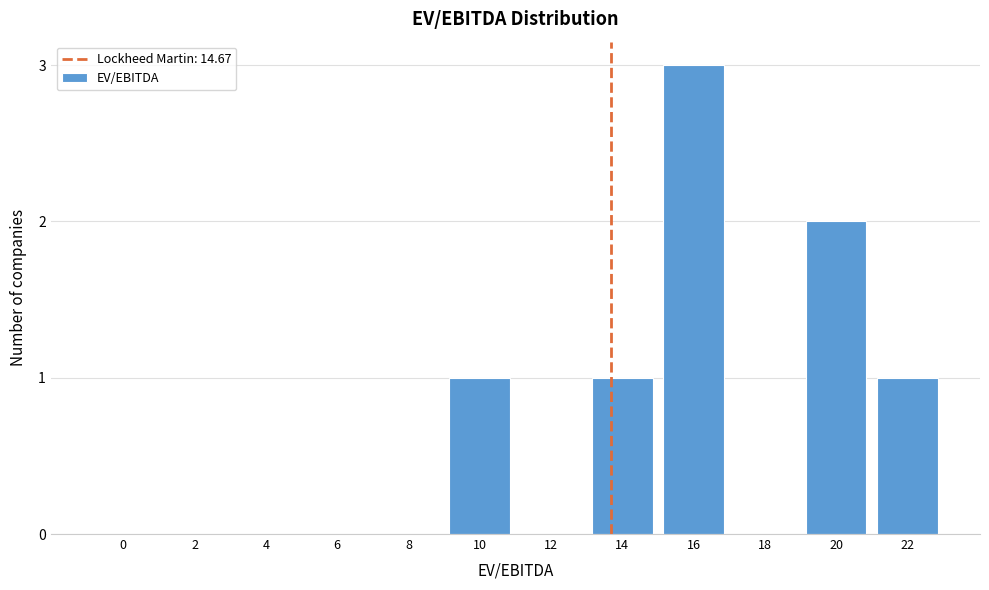

Reading right to left, transcribe all the data shown in this chart.

22=1	20=2	18=0	16=3	14=1	12=0	10=1	8=0	6=0	4=0	2=0	0=0